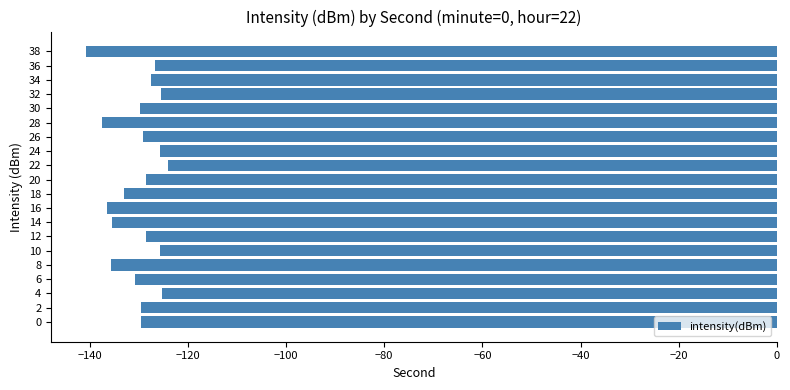

What is the greatest value displayed?

-124.1